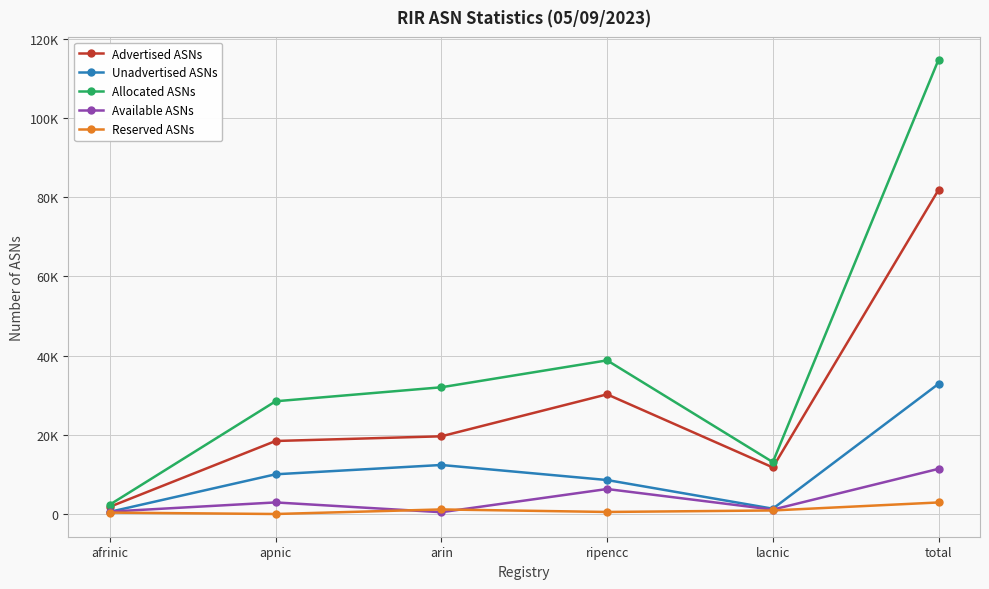

At which category is the sum across all series the highest?

total